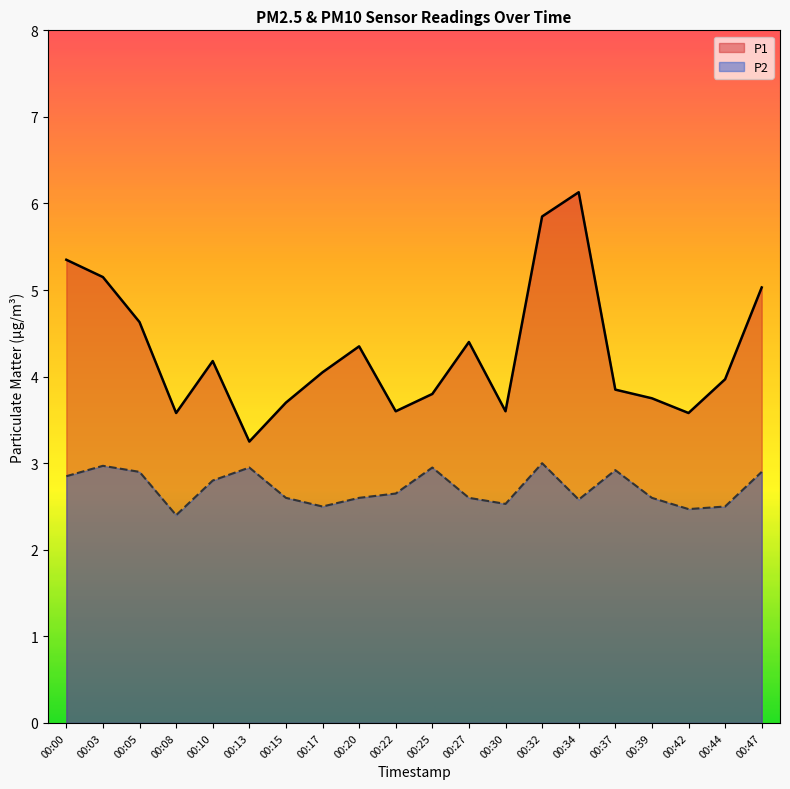

Which has a higher value, 00:37 or 00:44?

00:44